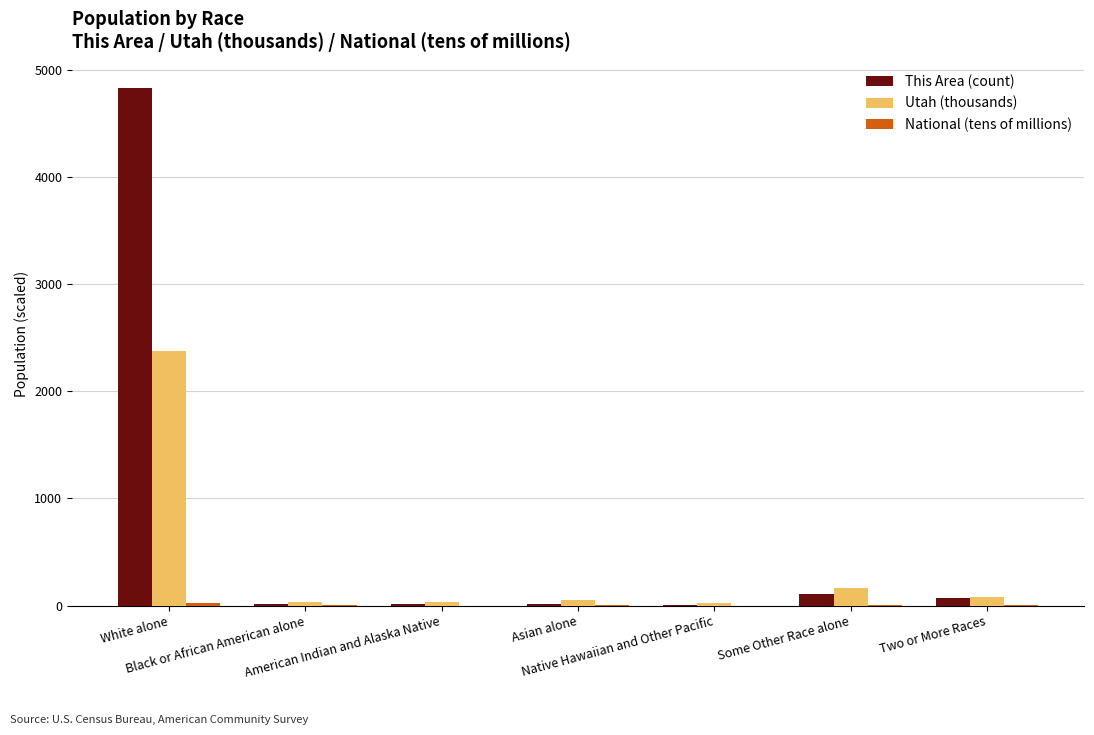

Is the value of Utah (thousands) at Two or More Races greater than the value of This Area (count) at Asian alone?

Yes